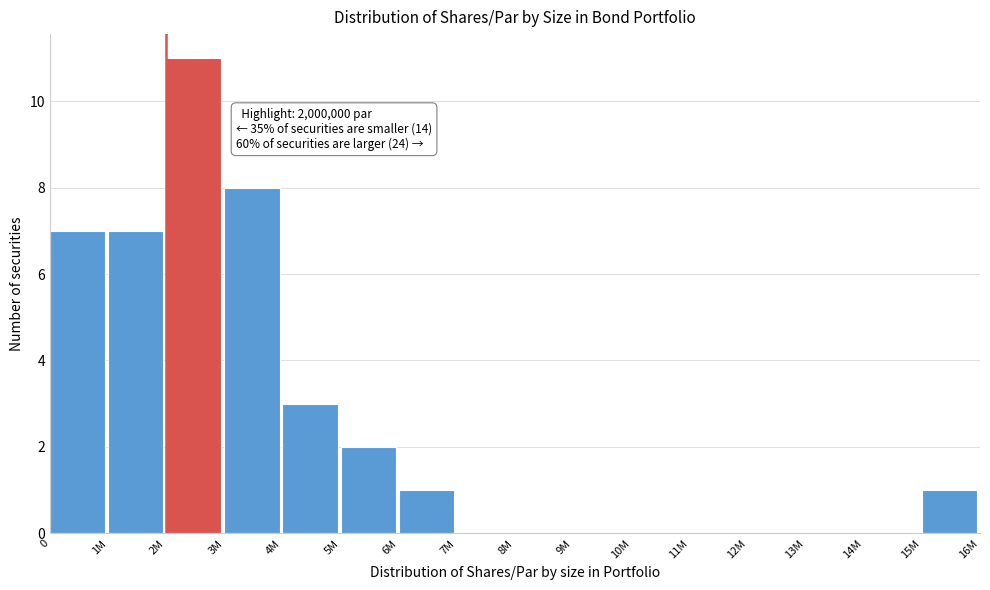

Reading left to right, what are all the values shown in this chart?

0=7	1M=7	2M=11	3M=8	4M=3	5M=2	6M=1	7M=0	8M=0	9M=0	10M=0	11M=0	12M=0	13M=0	14M=0	15M=1